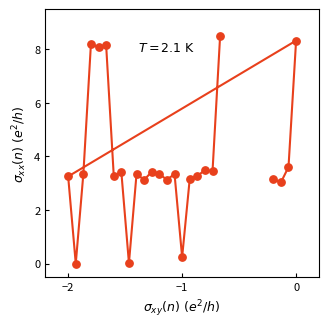

What is the range of Y values (max minus min)?

8.5